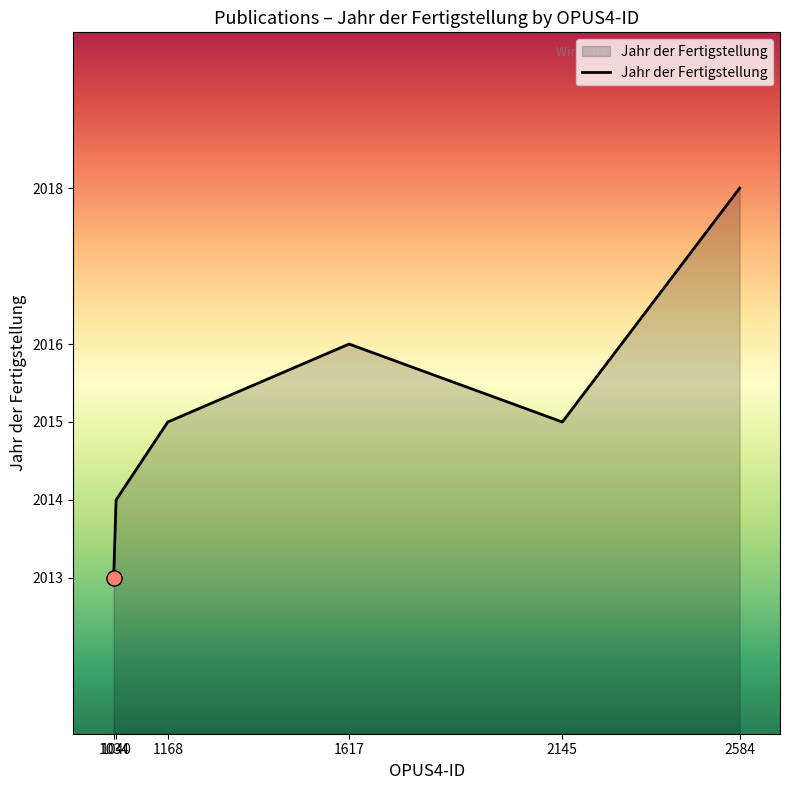

Approximately how many times larger is the value at 1168 compared to 1040?

1.0